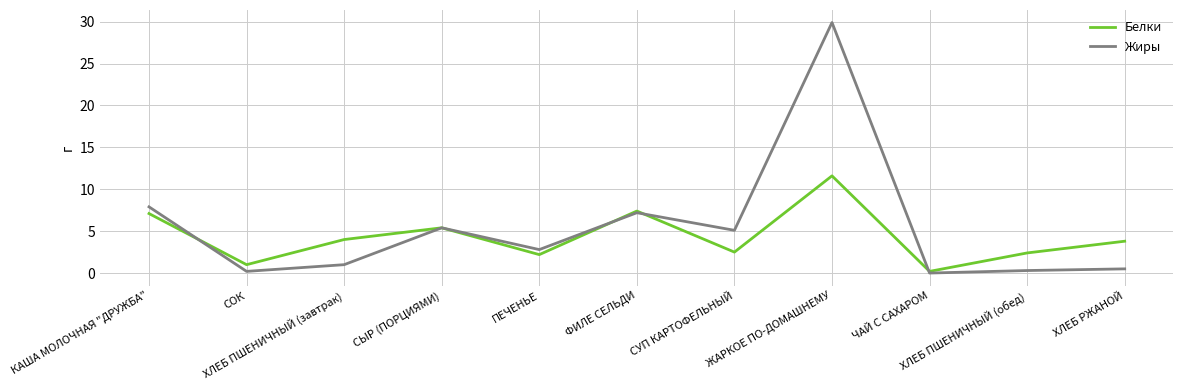

What is the maximum value shown in the chart?

29.9